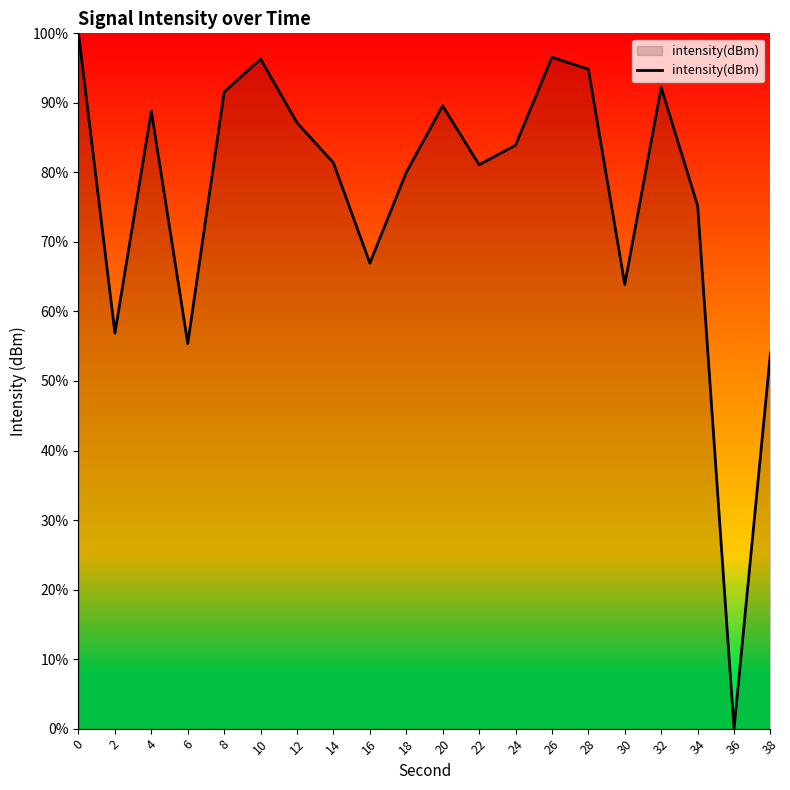

Is it true that the value at 22 is 81.1?

True